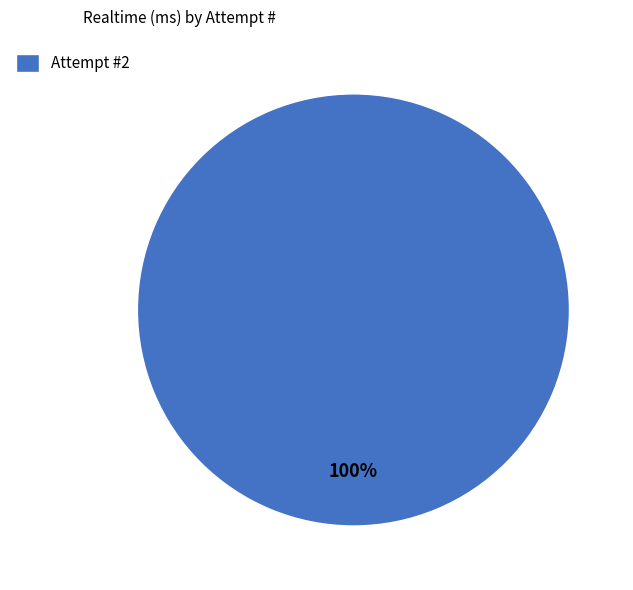

Which slice represents more than half of the pie?

Attempt #2